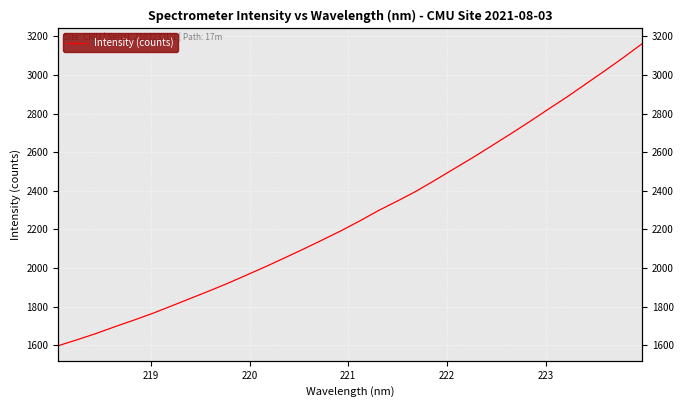

Reading right to left, list all the values displayed in this chart.

3162.5	3090.4	3021.1	2953.7	2886.0	2822.3	2757.2	2694.4	2632.9	2572.1	2514.0	2455.3	2398.3	2347.2	2298.2	2244.1	2192.7	2144.9	2097.6	2052.0	2006.9	1963.8	1921.0	1880.8	1842.0	1803.1	1764.6	1729.5	1695.5	1660.4	1628.0	1597.4